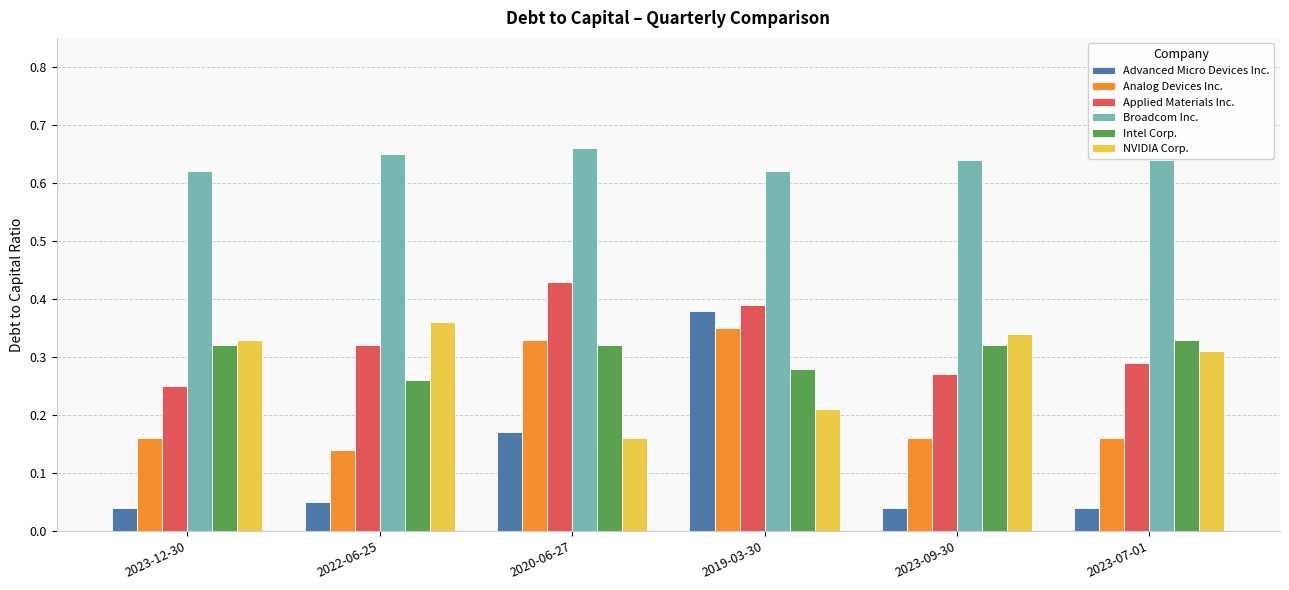

At how many categories does at least one series exceed 0?

6